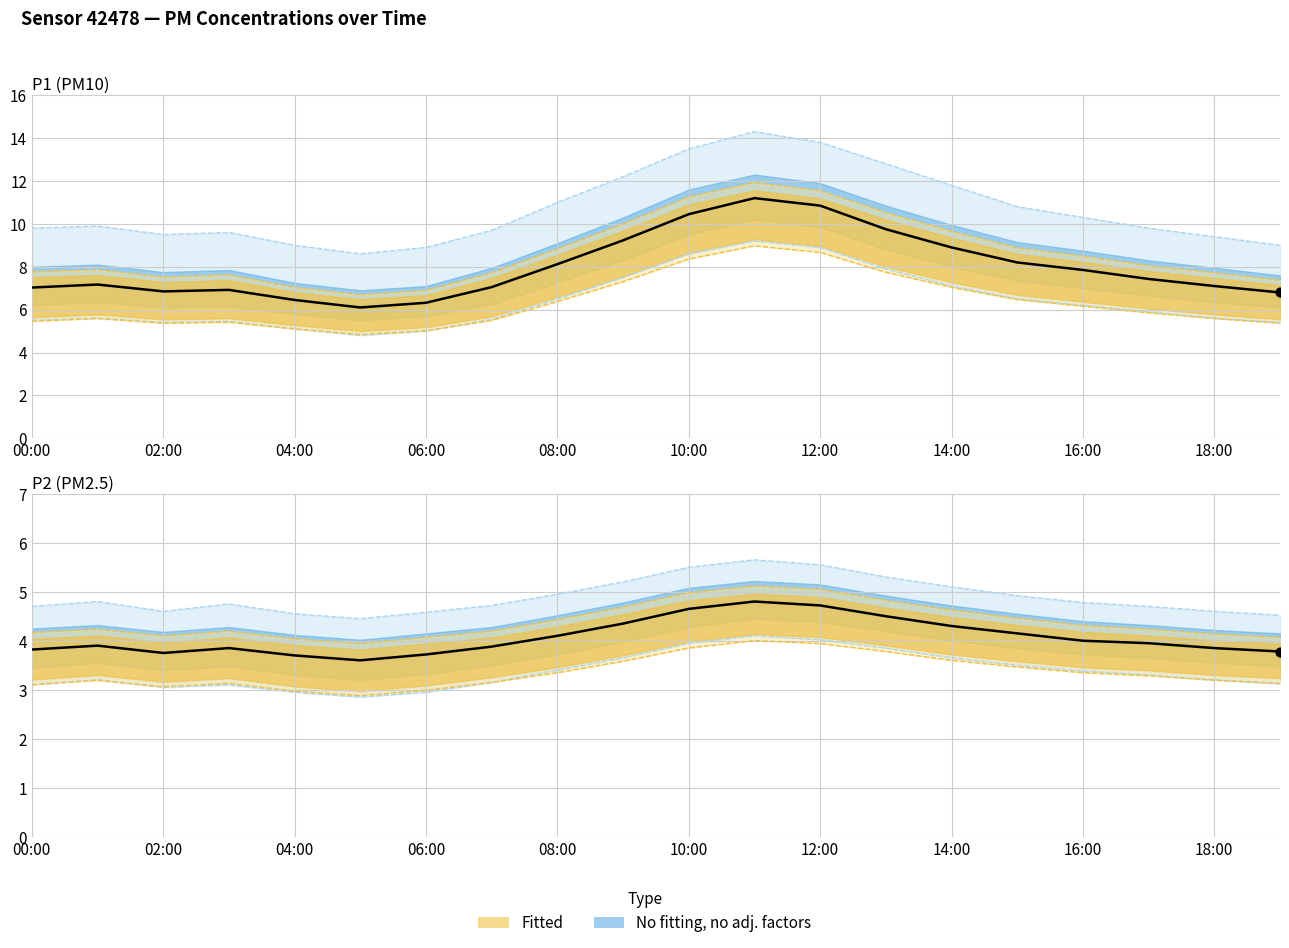

At which category is the sum across all series the highest?

11